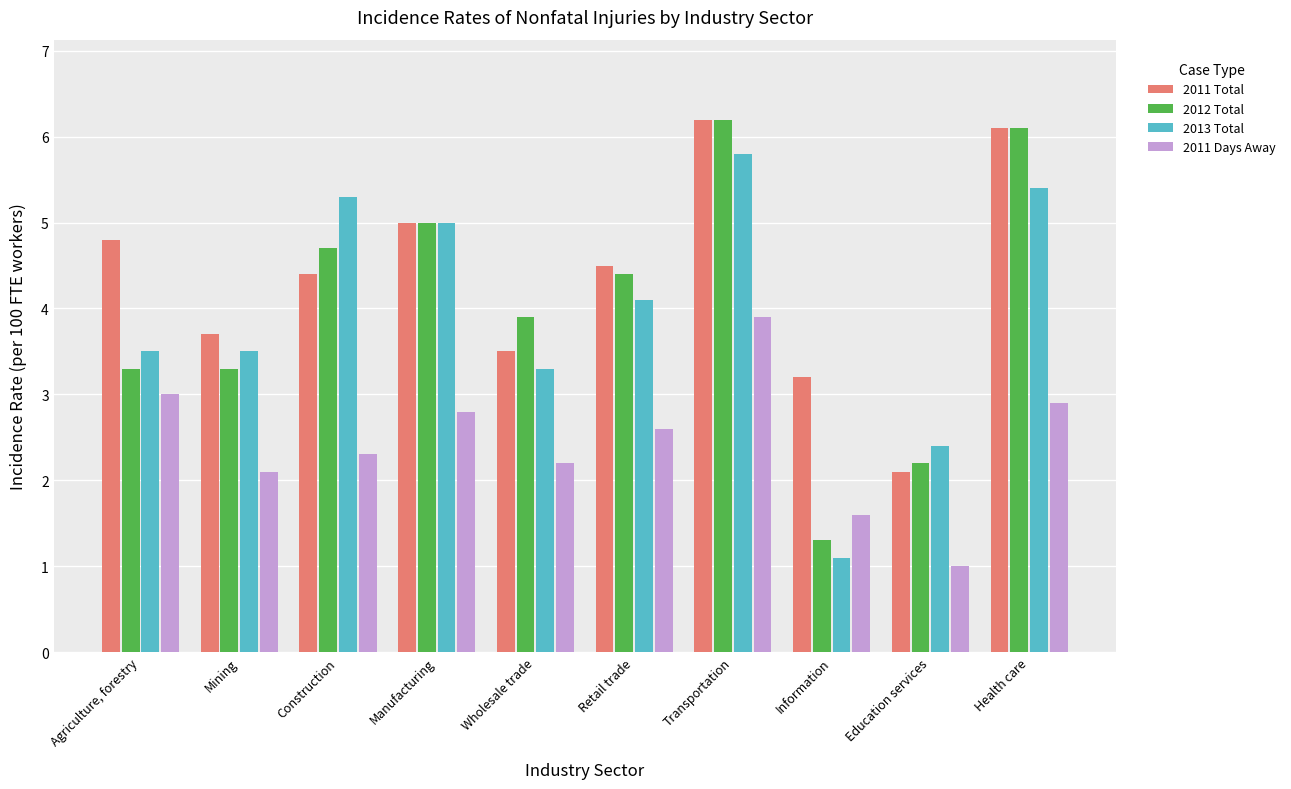

How many values in the 2011 Days Away series are below 2?

2